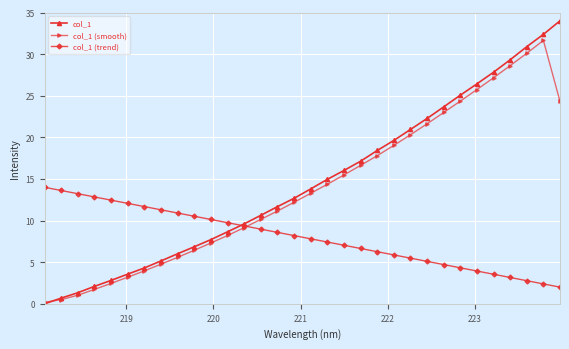

Rank the series by their maximum value, from lowest to highest.

col_1 (trend), col_1 (smooth), col_1